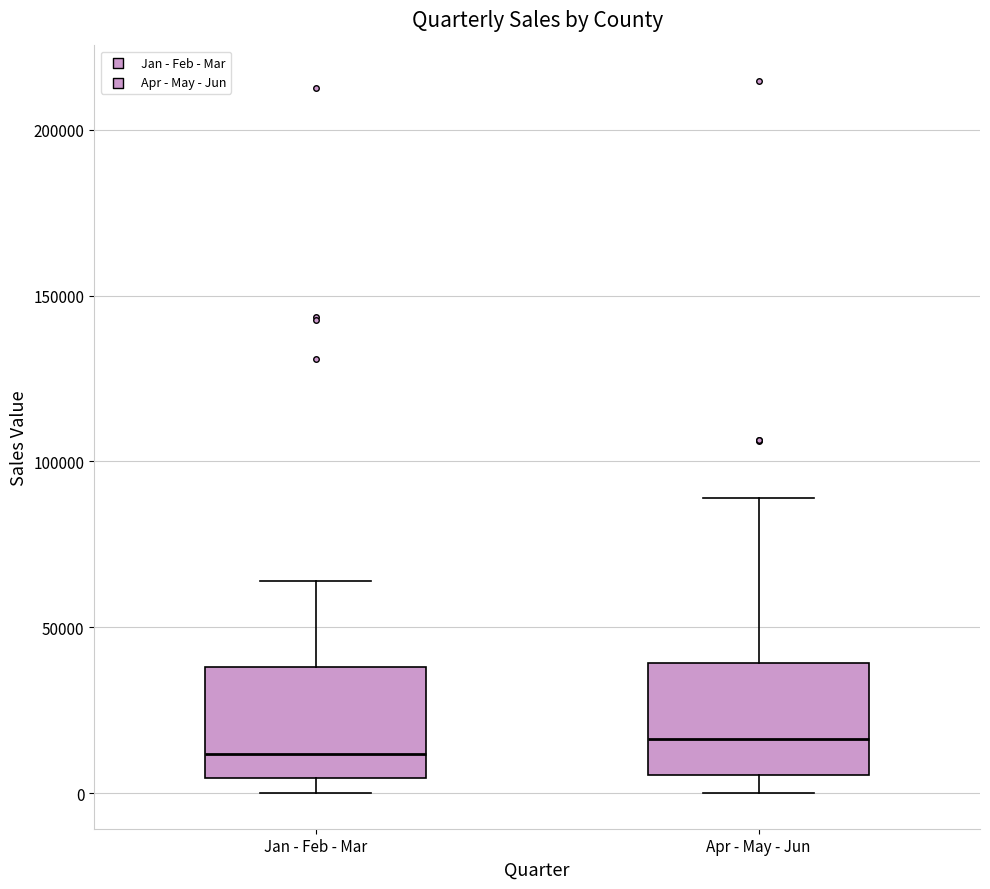

Where does the upper whisker of the box for Jan - Feb - Mar end on the y-axis? The values are not printed on the chart, so give them approximately, as read against the axis.

65000